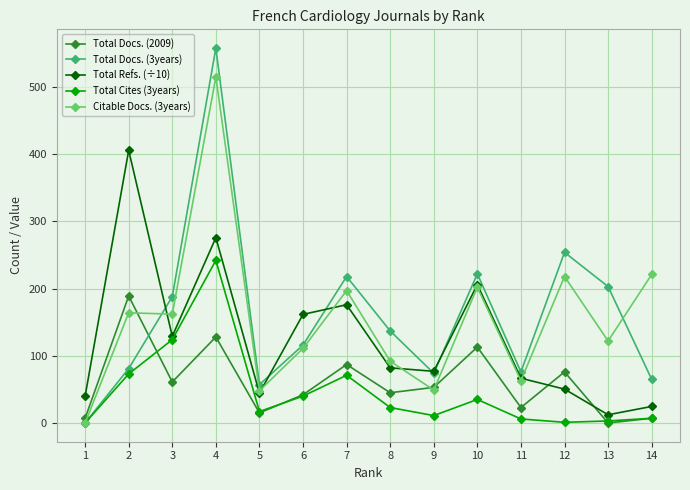

At which category does Total Docs. (2009) reach its first local valley?

3